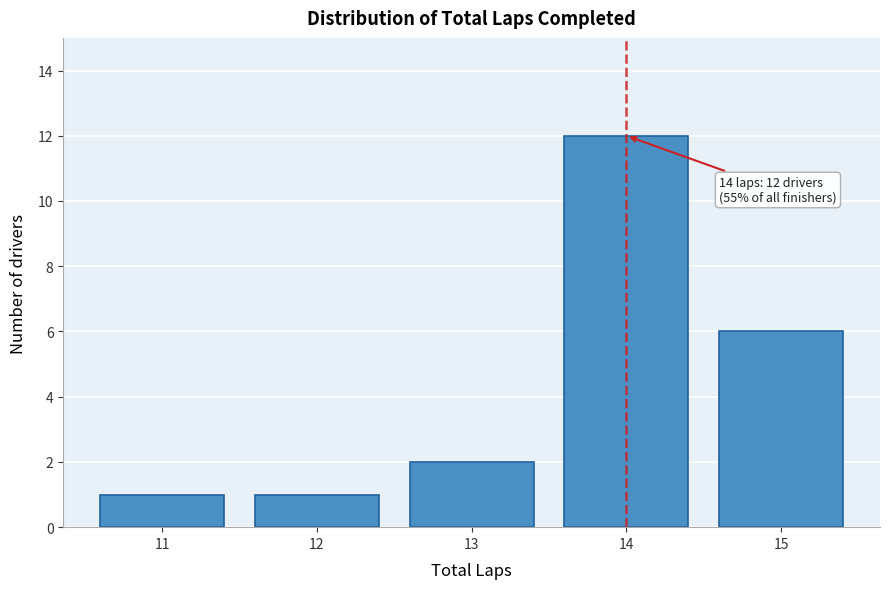

Over which range of the x-axis is the bar tallest?

13.5 to 14.5